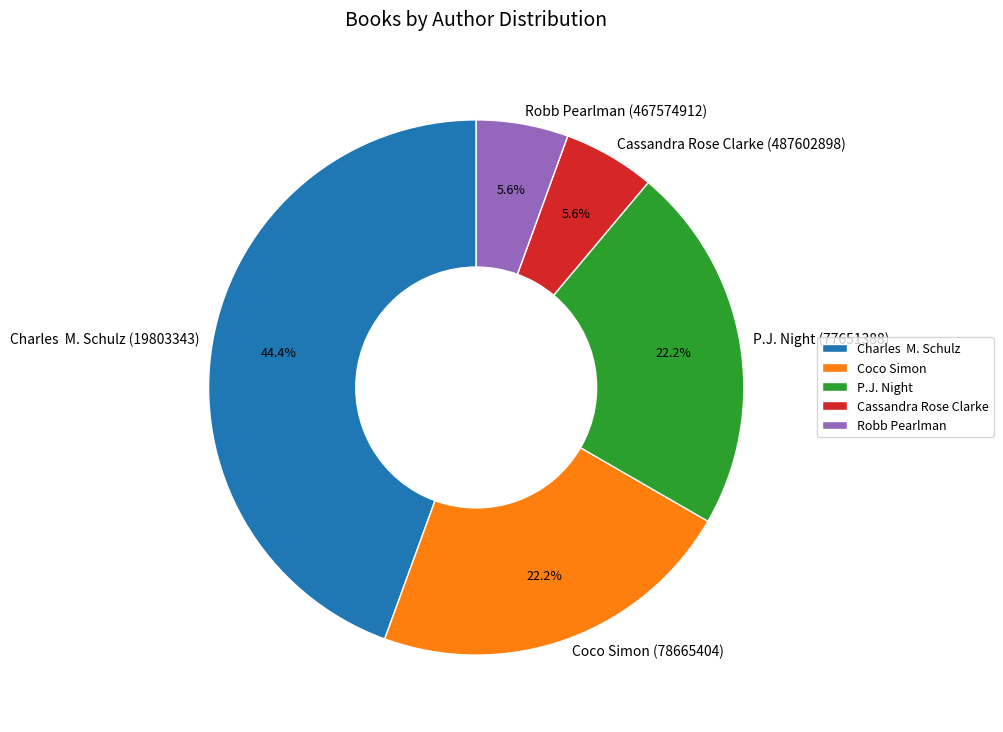

True or false: Cassandra Rose Clarke (487602898) accounts for 1% of the total.

False